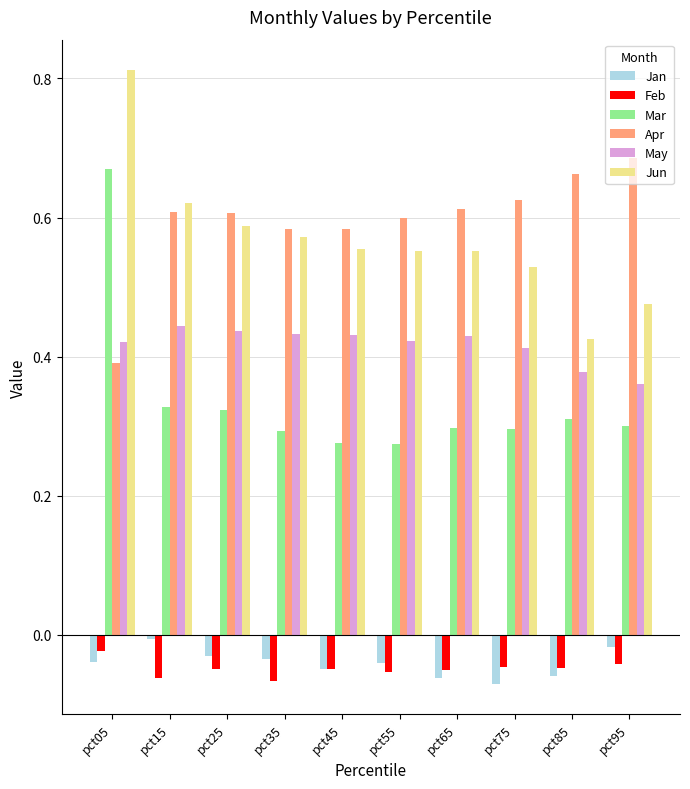

What is the sum of all Feb values?

-0.5